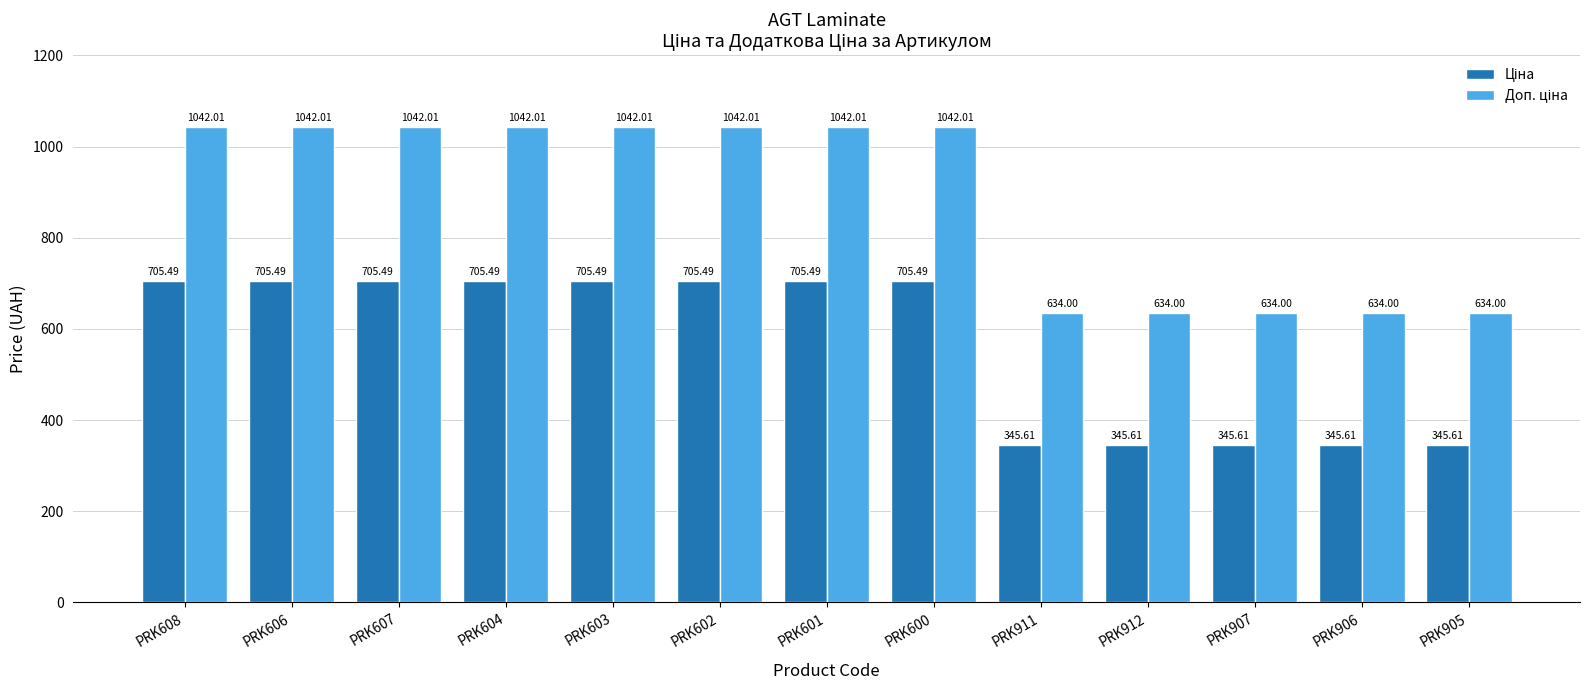

What is the difference between the highest and lowest values at PRK601?

336.5